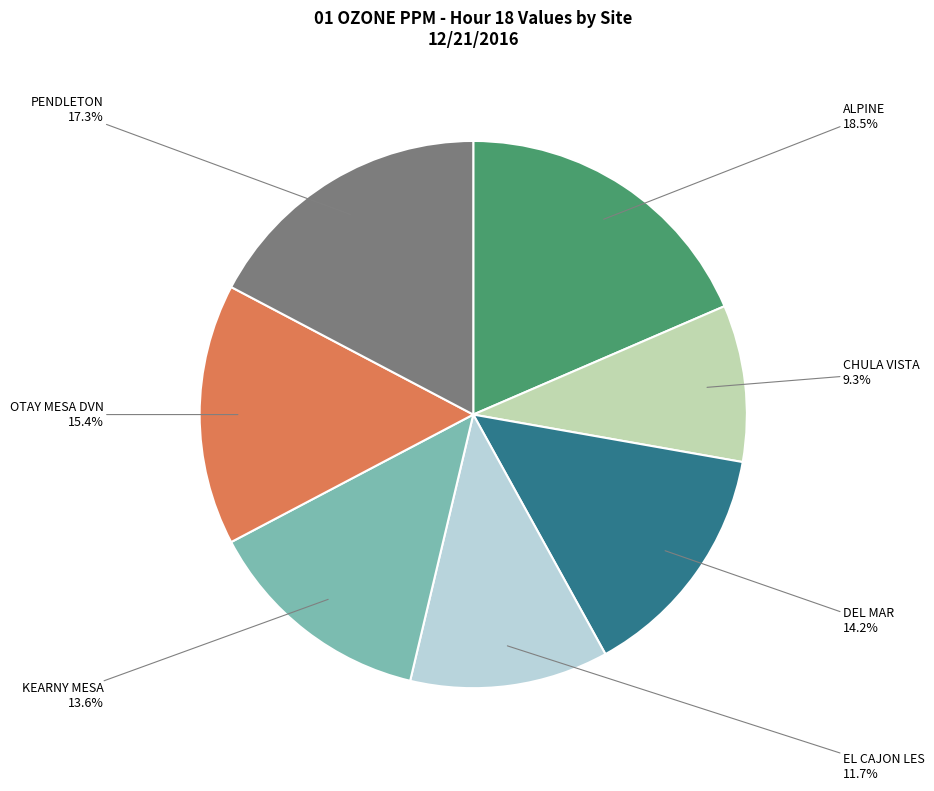

How many slices are in this pie chart?

7